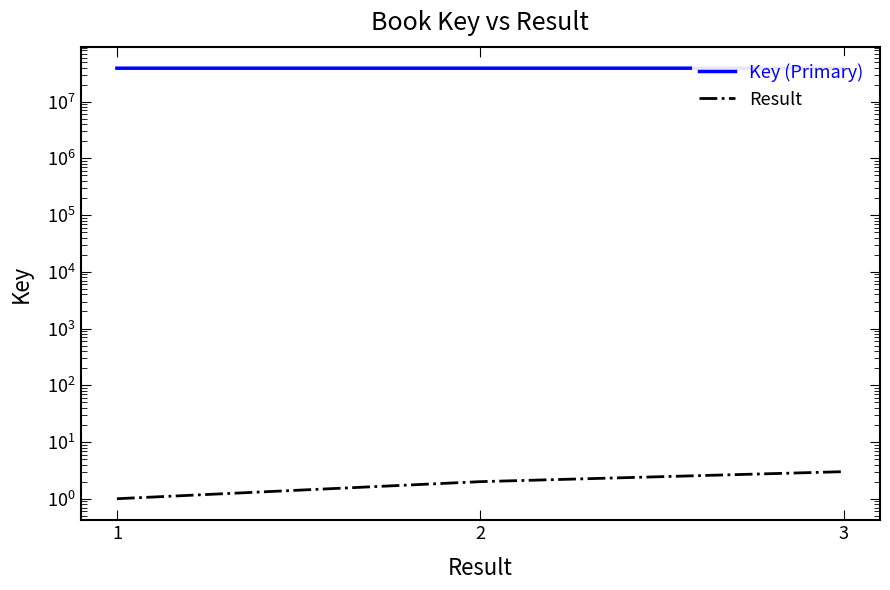

How many data points does each series have?

3